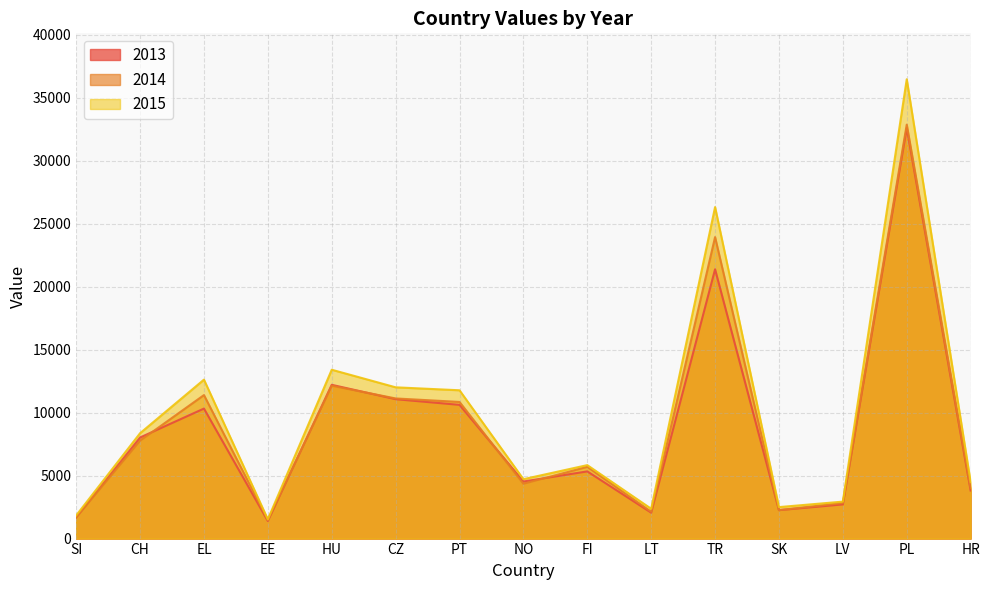

What position from the left is CZ?

6